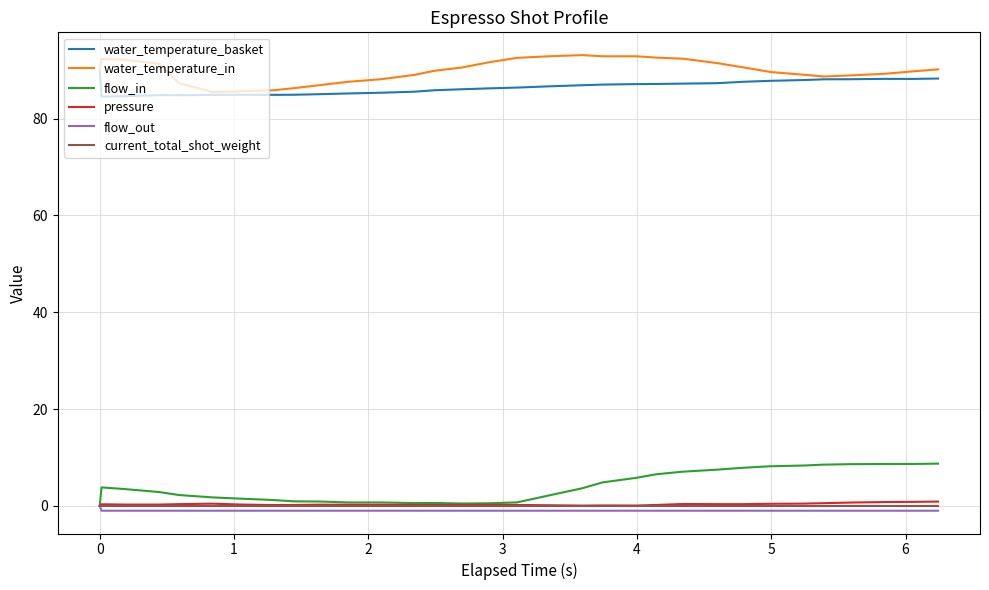

What is the smallest value displayed?

-1.0